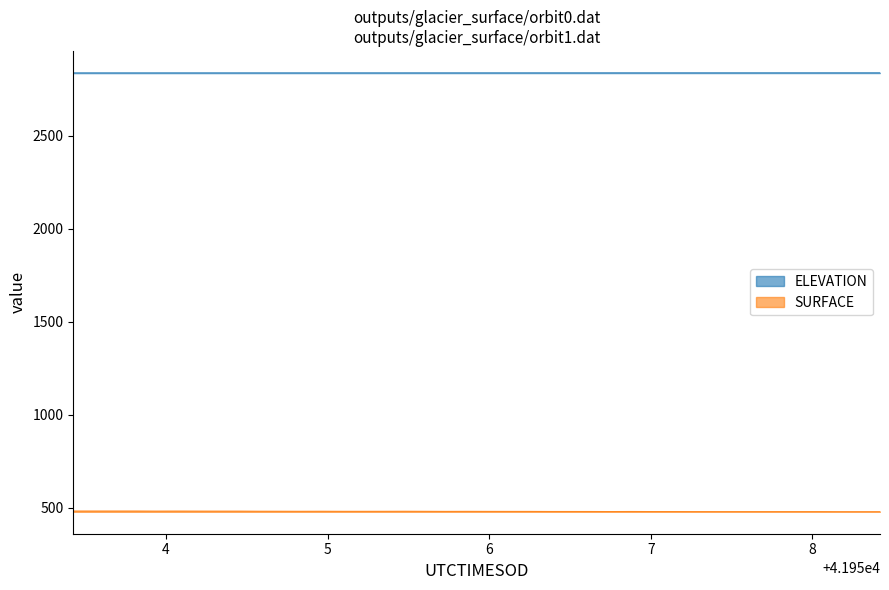

List the series in order of their overall mean, lowest first.

SURFACE, ELEVATION